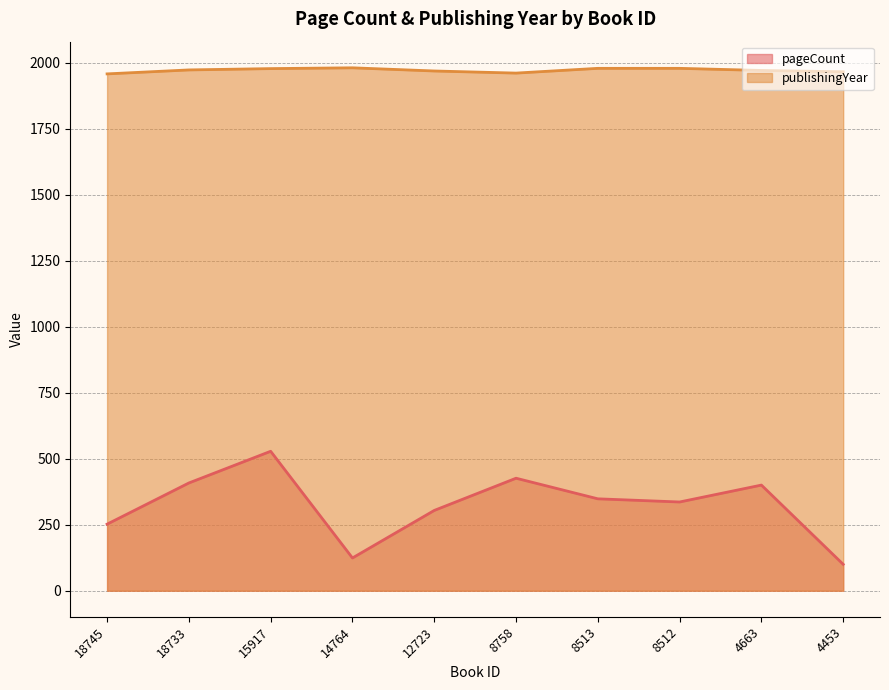

What is the average value of the pageCount series?

323